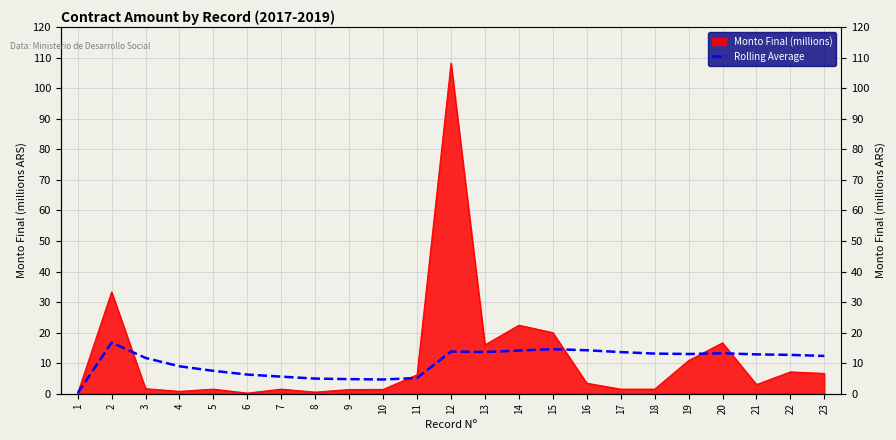

Between 19 and 13, which is larger?

13